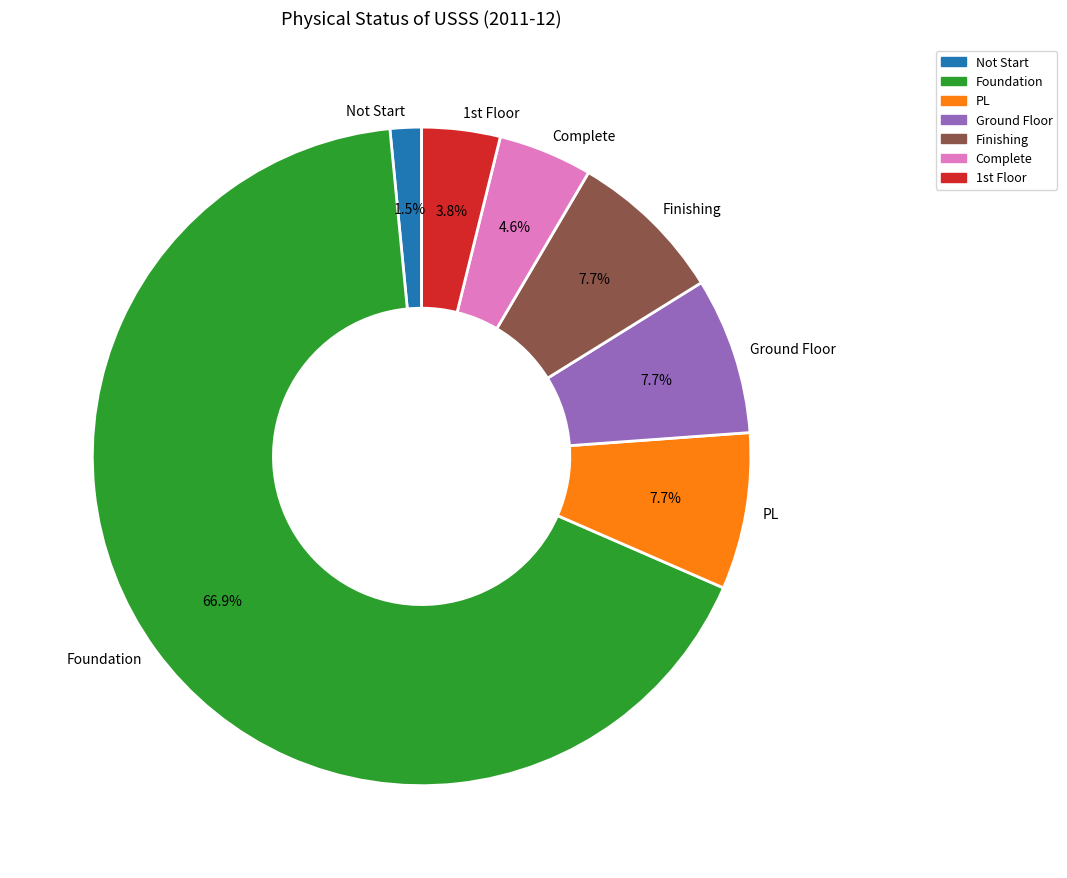

Is Foundation the majority of the pie?

Yes